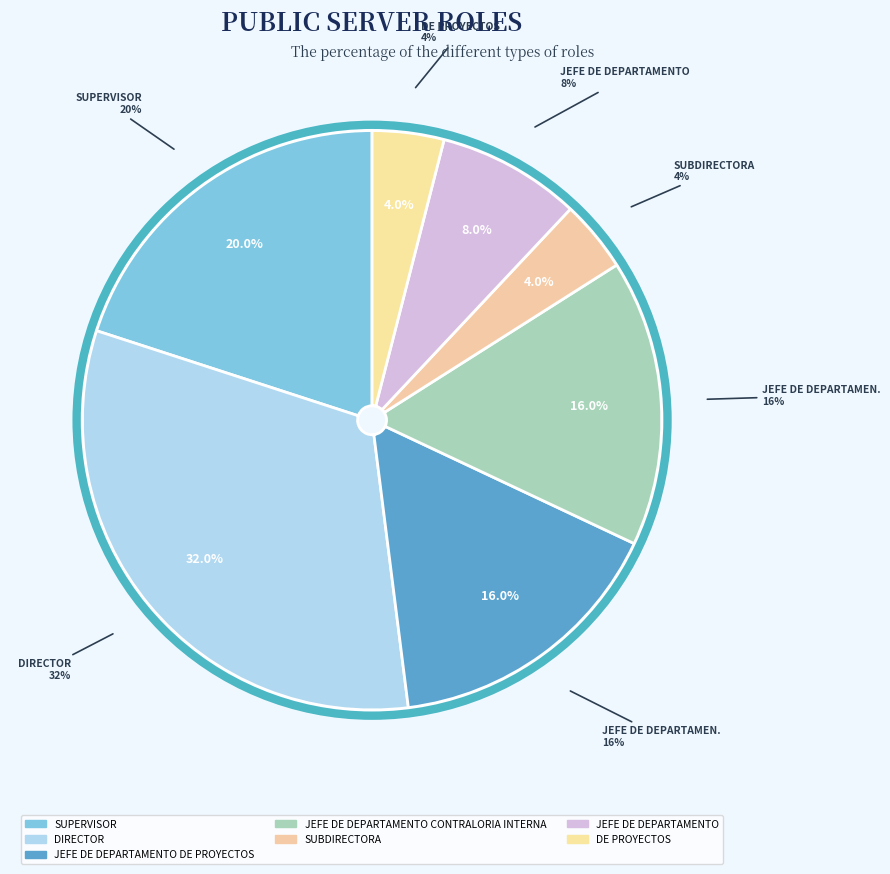

Does 10 represent more than half of the total?

No